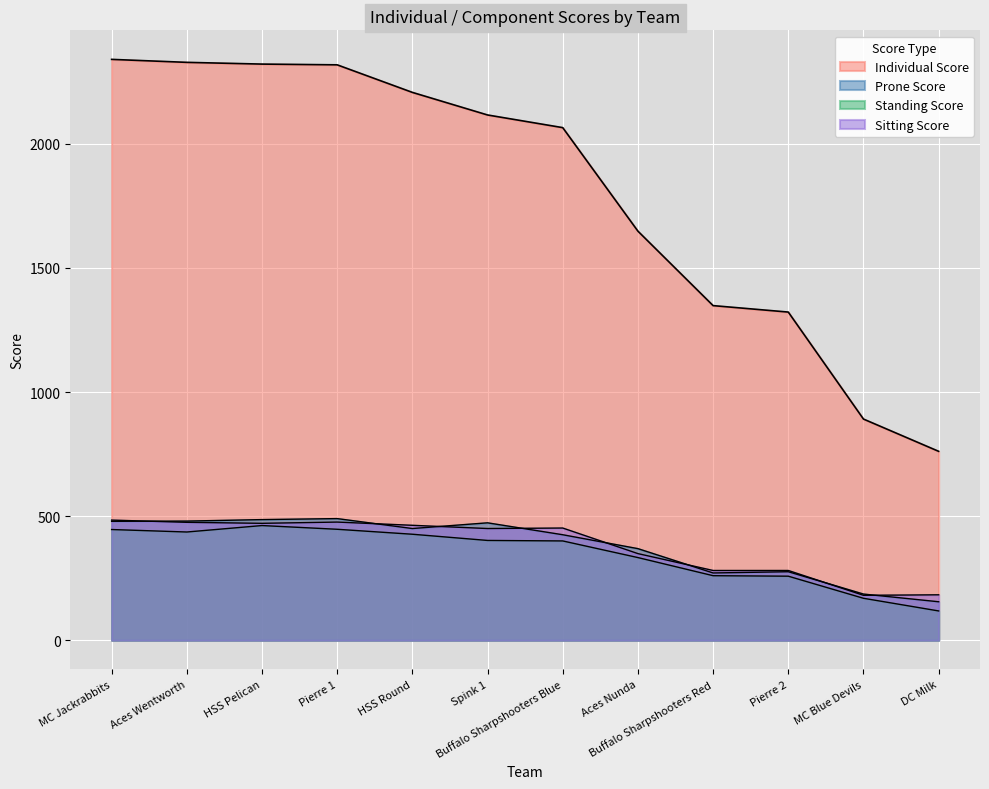

Is the value of Individual Score at Pierre 2 greater than the value of Standing Score at Aces Wentworth?

Yes